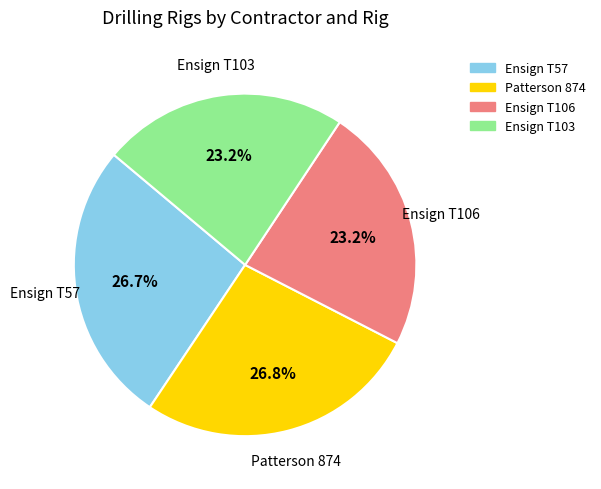

Is Ensign T57 the majority of the pie?

No